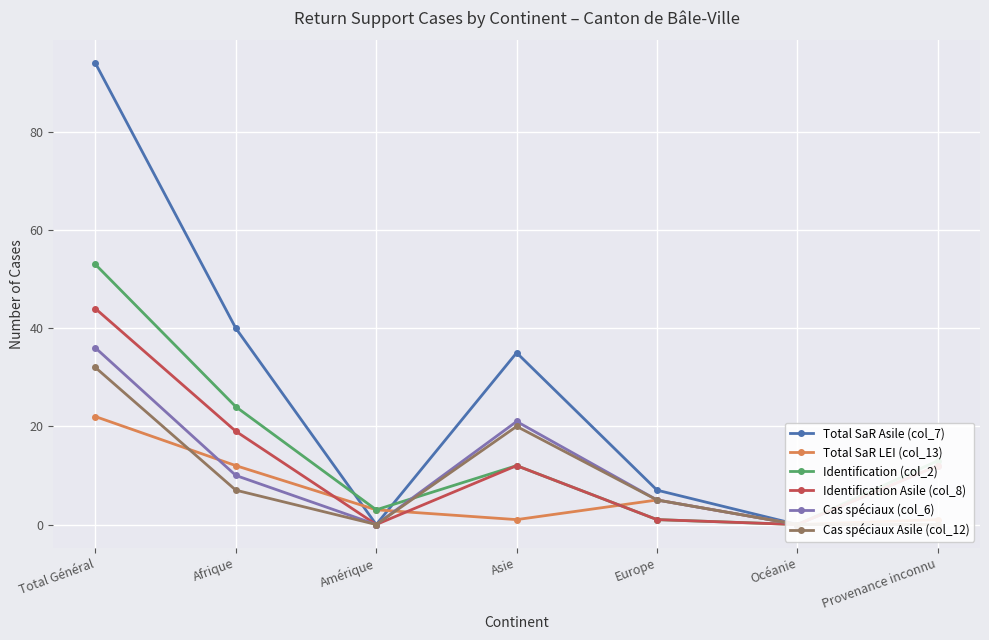

True or false: Total SaR Asile (col_7) has more than 0 points higher than both neighbors.

True